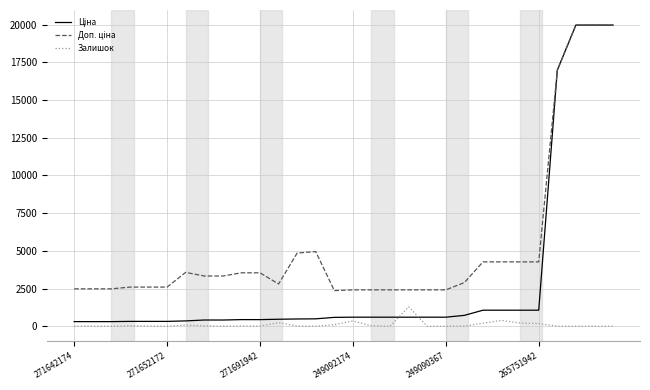

What is the maximum value shown in the chart?

19964.2